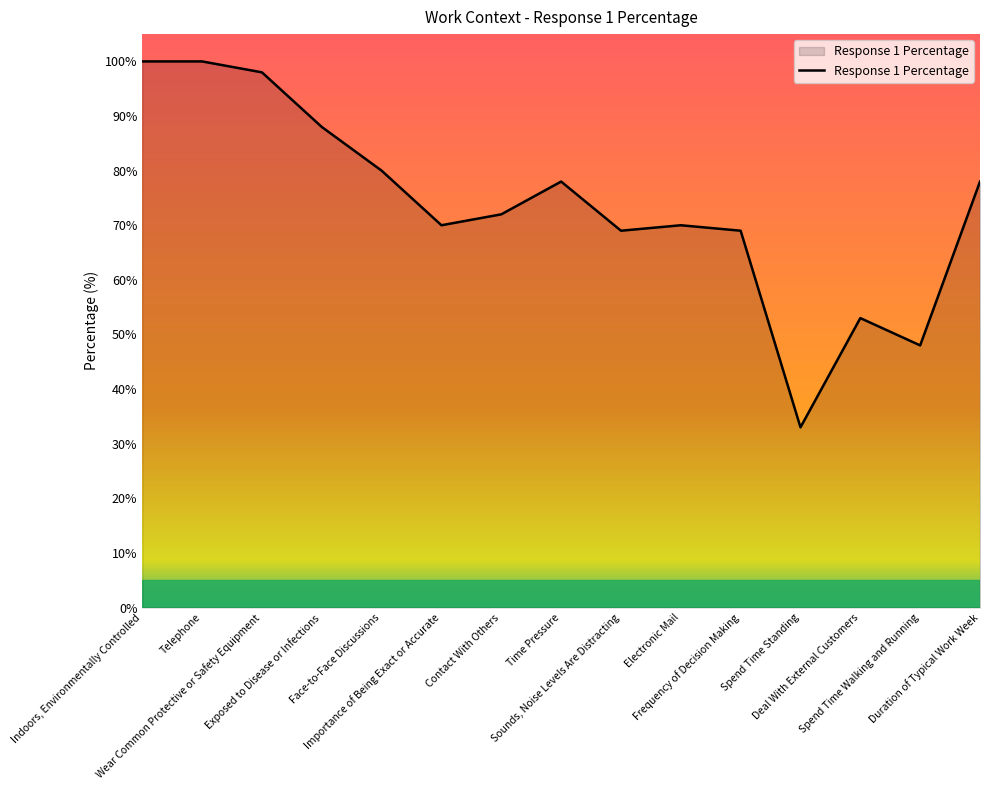

What is the difference between the maximum and minimum values?

67